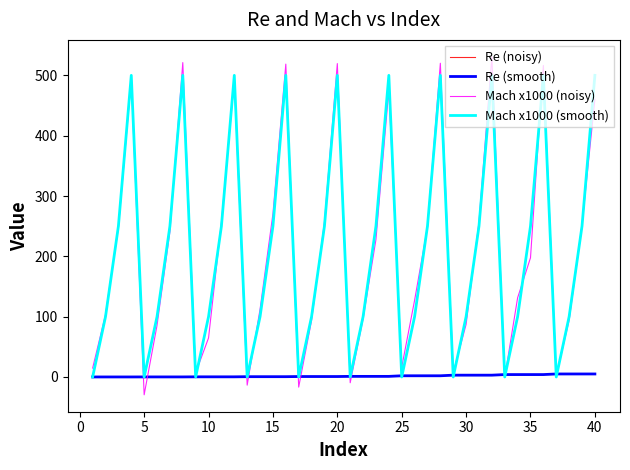

Which series has the widest spread of values?

Mach x1000 (noisy)